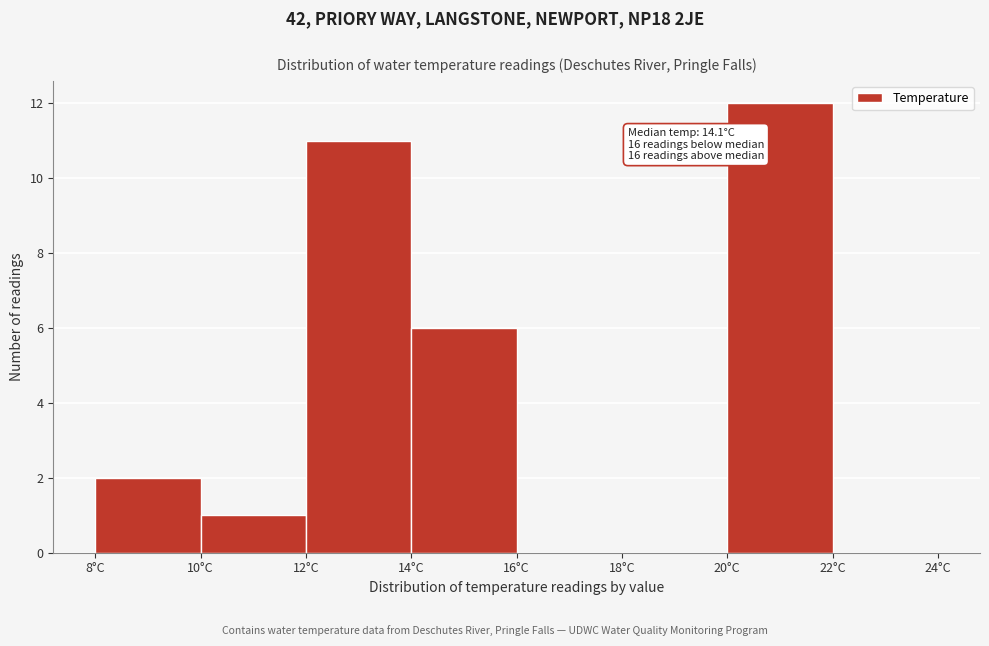

Over which range of the x-axis is the bar tallest?

20 to 22